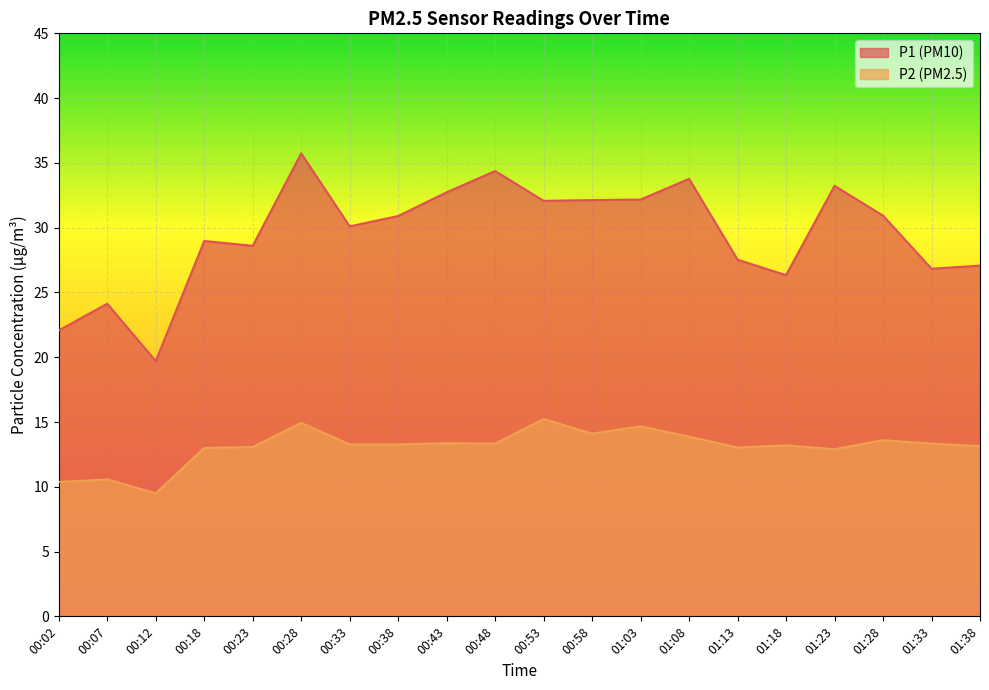

True or false: P2 and P1 intersect in this chart.

False